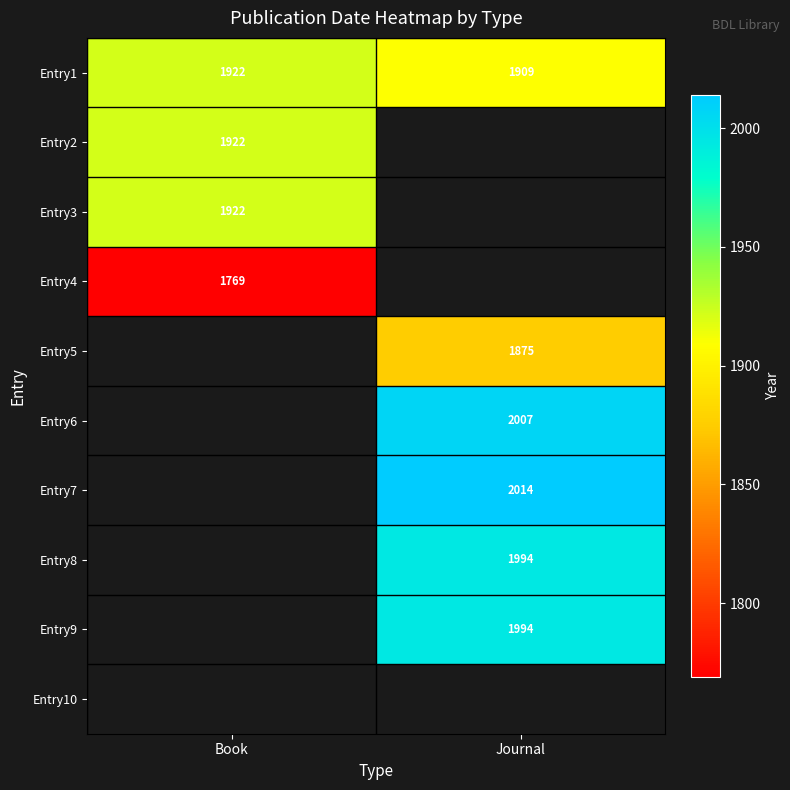

What is the maximum value shown in the chart?

2014.0